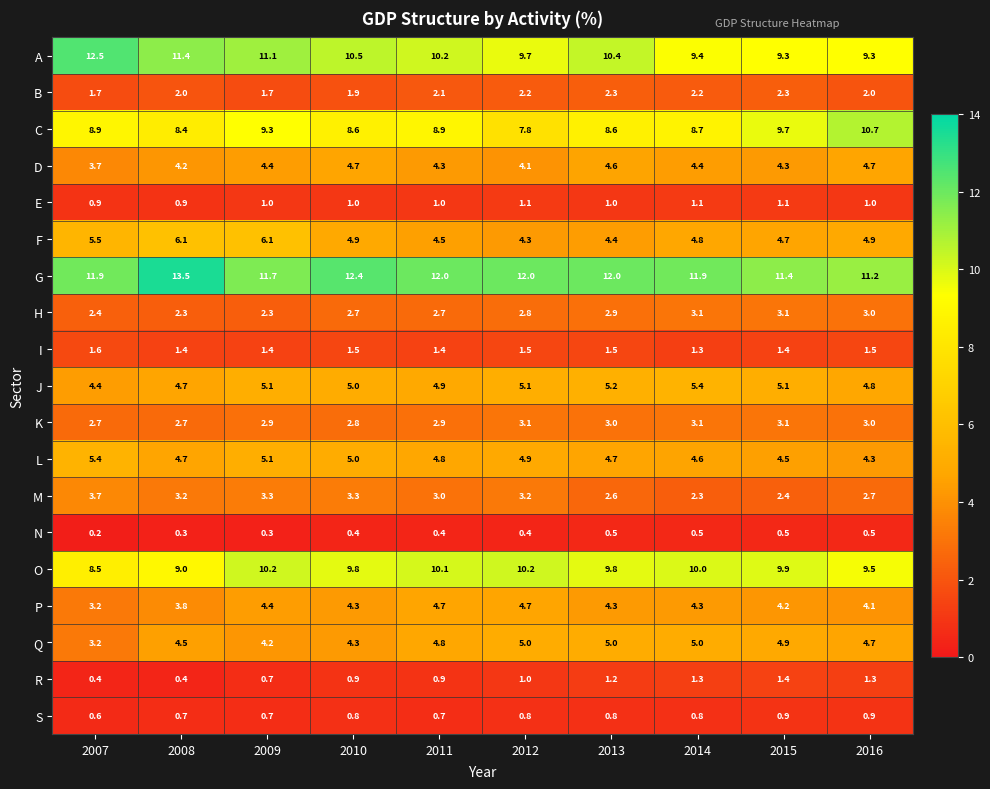

The O series shows 10.2 at 2012. True or false?

True